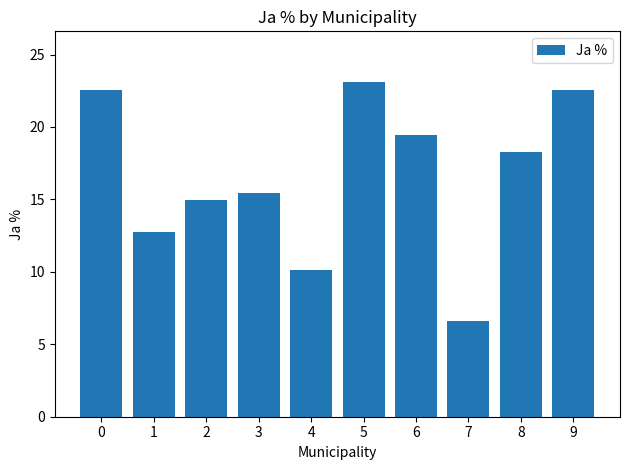

Reading left to right, extract all data points from this chart.

0=22.5	1=12.8	2=14.9	3=15.5	4=10.1	5=23.1	6=19.4	7=6.6	8=18.3	9=22.5